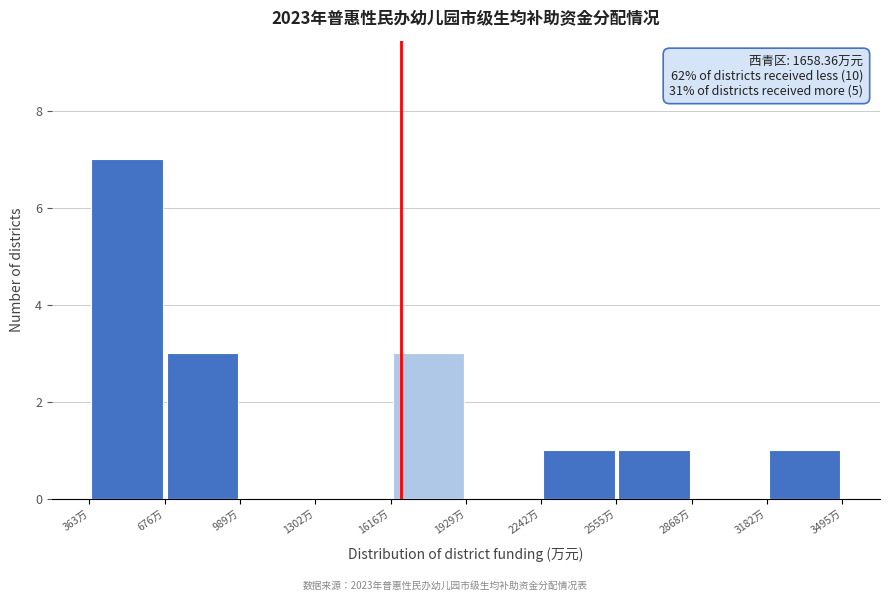

Which range on the x-axis has the tallest bar?

350 to 700